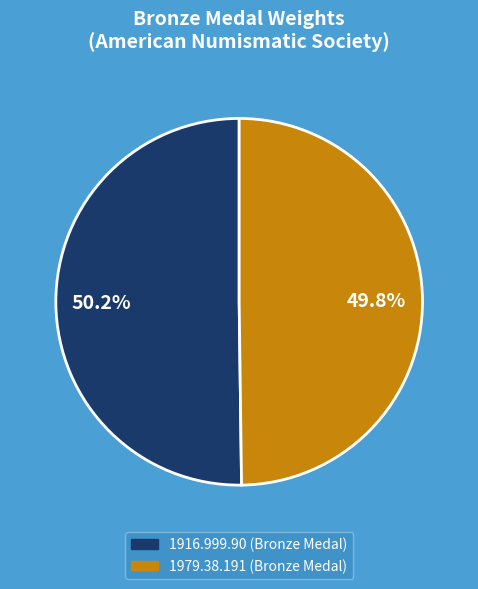

Count the number of slices in the pie.

2